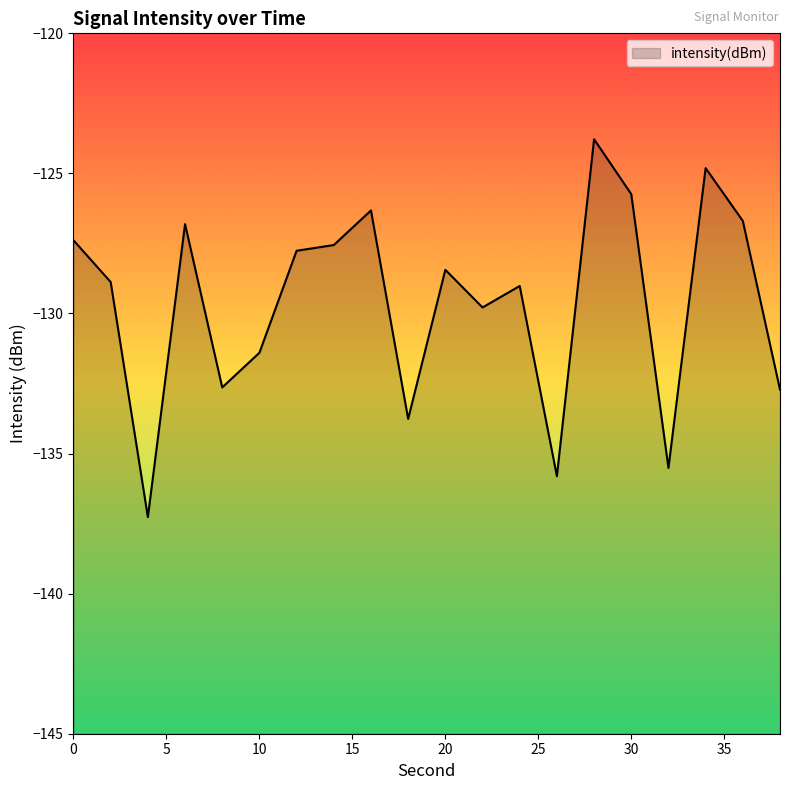

Reading right to left, what are all the values shown in this chart?

-132.7	-126.7	-124.8	-135.5	-125.7	-123.8	-135.8	-129.0	-129.8	-128.4	-133.8	-126.3	-127.6	-127.8	-131.4	-132.6	-126.8	-137.3	-128.9	-127.4